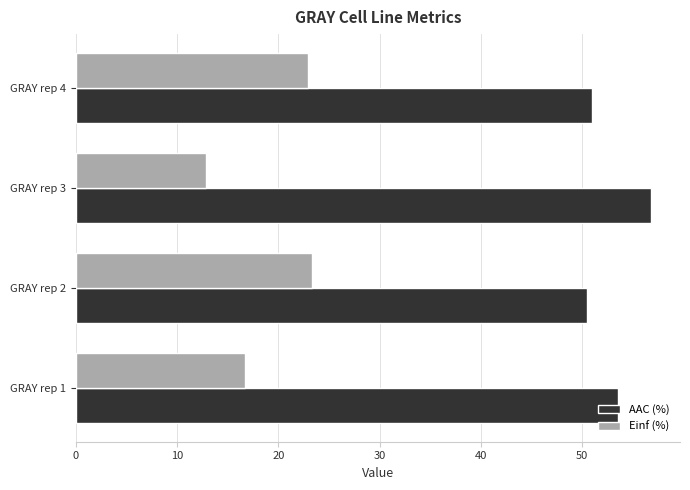

What value does the AAC (%) series have at GRAY rep 3?

56.8